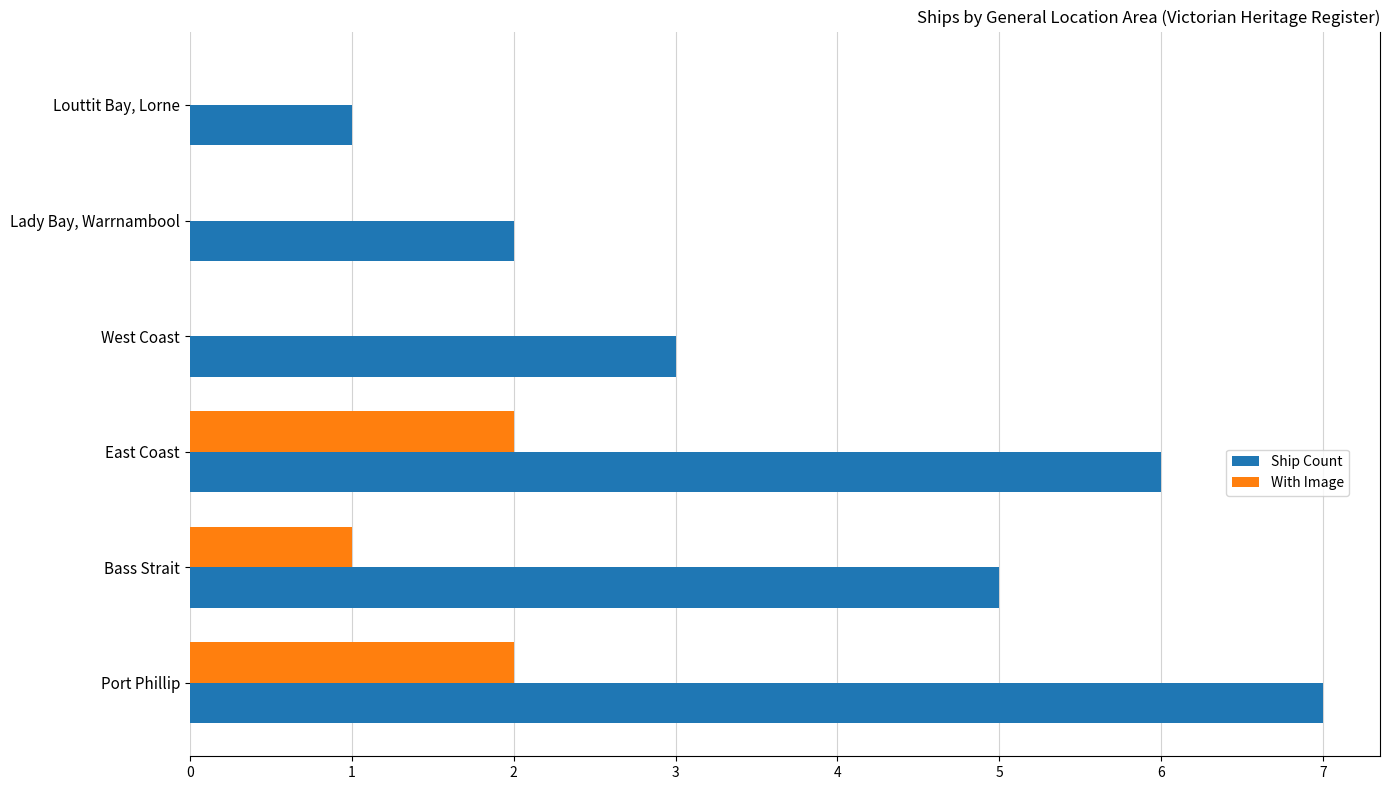

True or false: With Image has a value of 1 at Port Phillip.

False